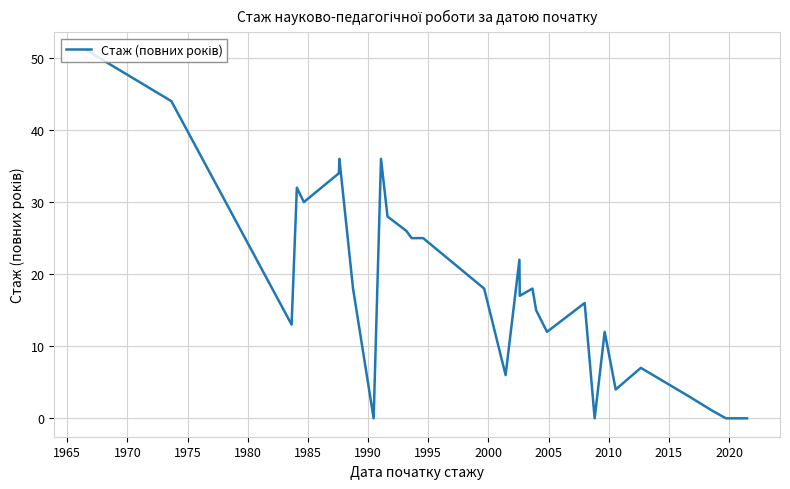

True or false: there are more than 2 points higher than both neighbors.

True